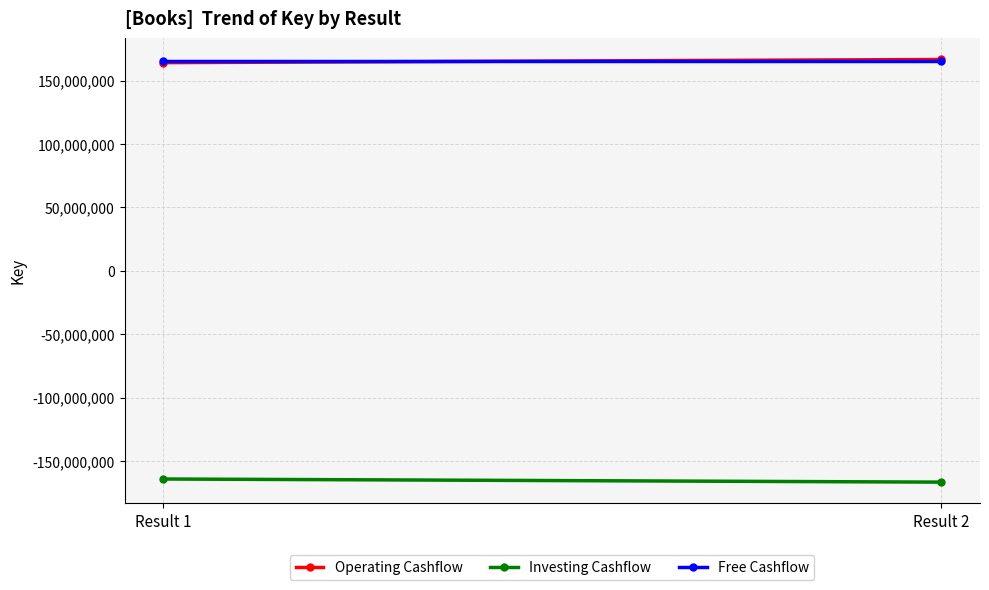

Count the Operating Cashflow values in the range 164175982 to 166642040.

2